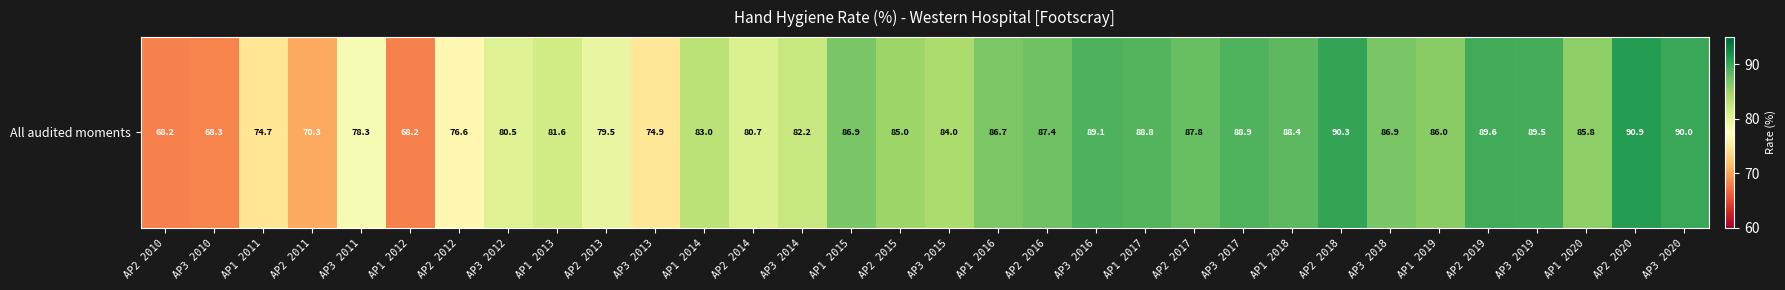

What is the greatest value displayed?

90.9